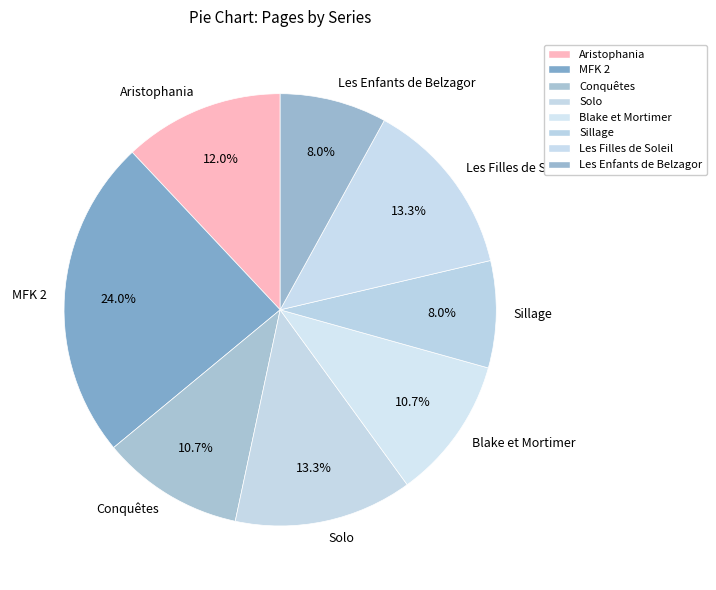

Is it true that Les Filles de Soleil is 13% of the pie?

True